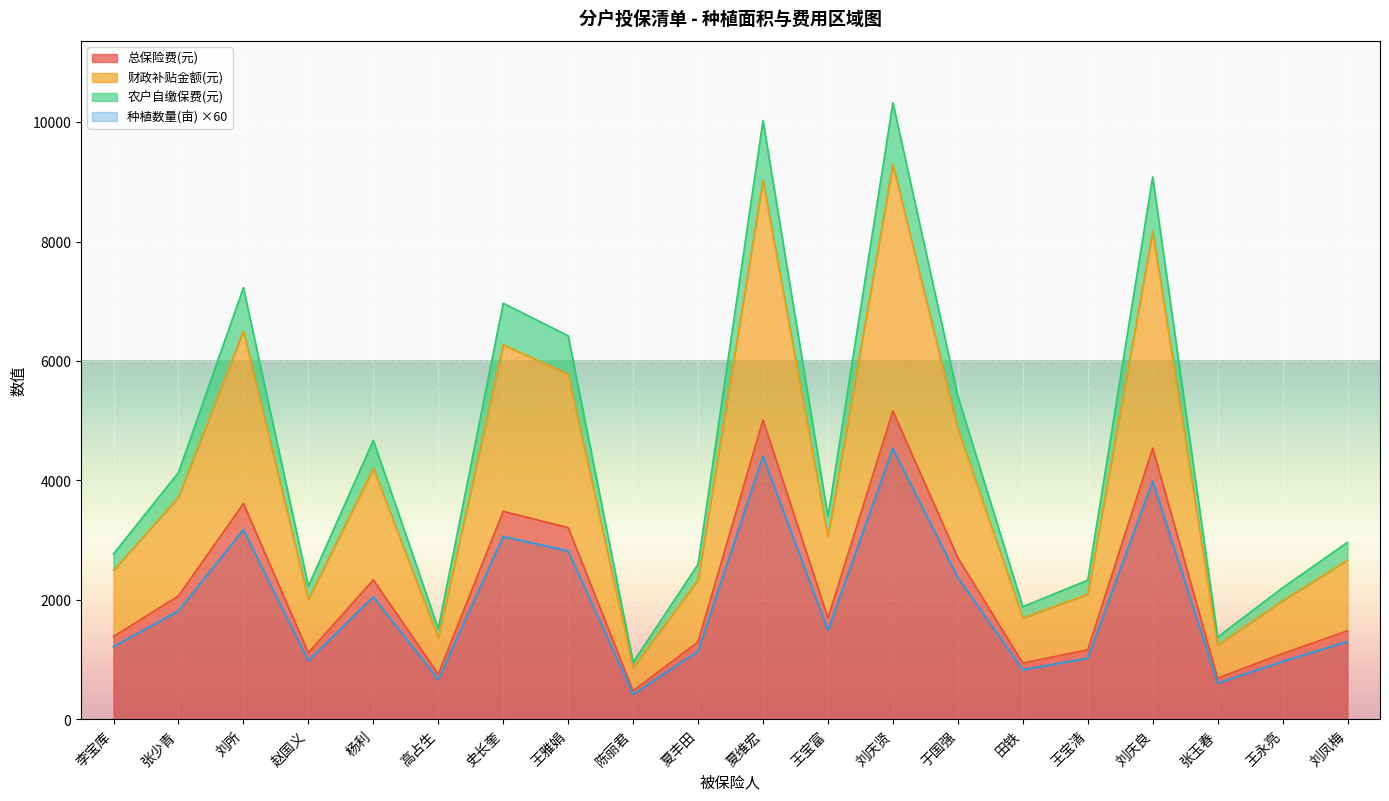

True or false: 财政补贴金额(元) and 种植数量(亩) intersect in this chart.

False